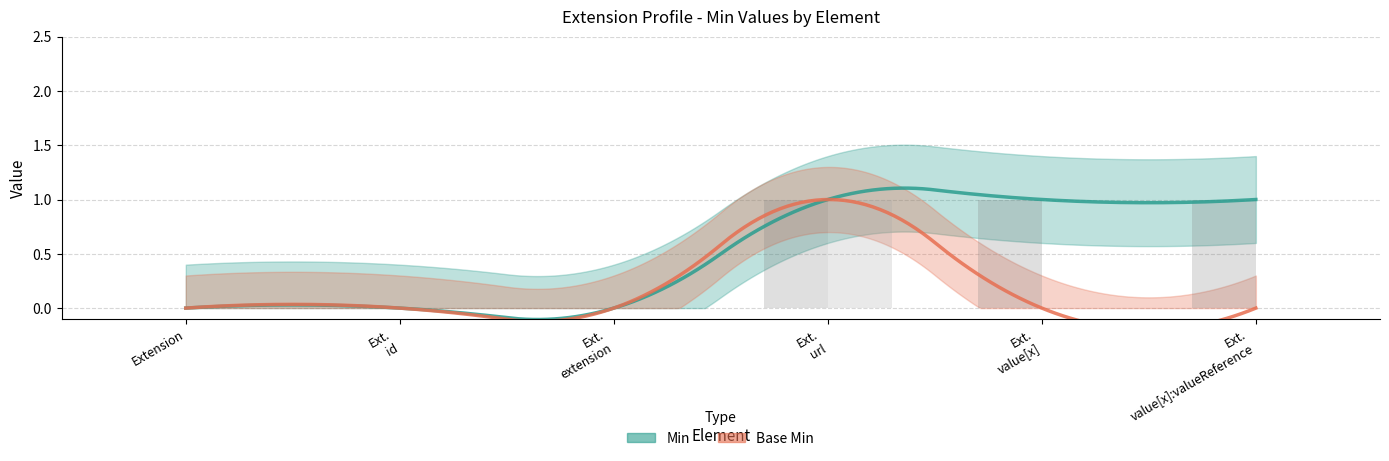

What value does the Min series have at Ext. url?

1